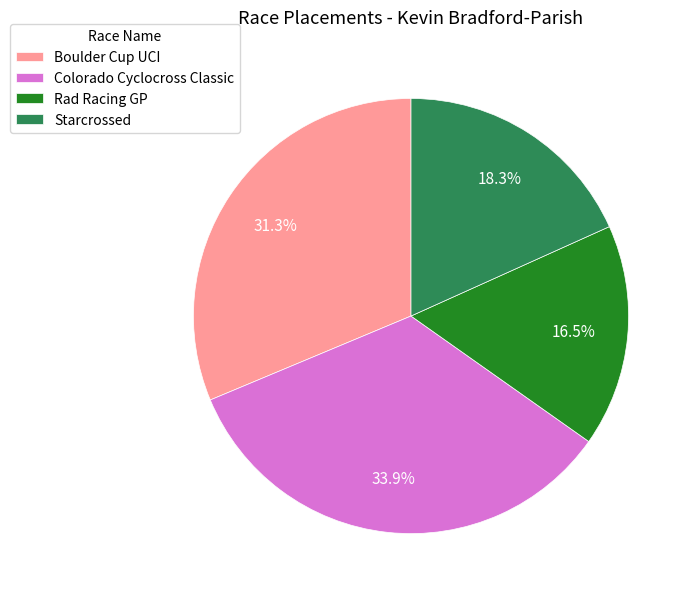

Combined, what portion of the pie is Colorado Cyclocross Classic and Boulder Cup UCI?

65.2%